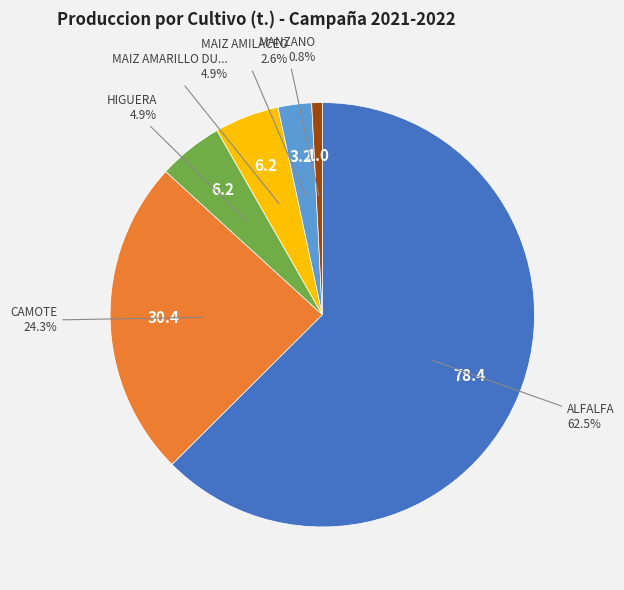

Is there a majority slice in this chart?

Yes